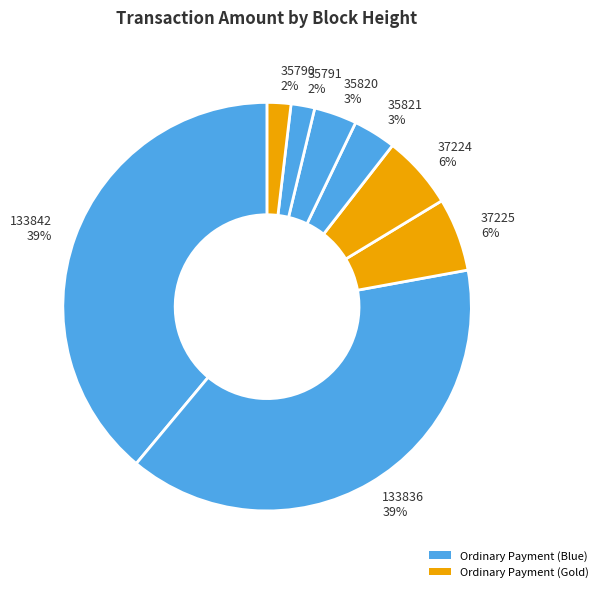

To the nearest percent, what is the average slice percentage?

12%